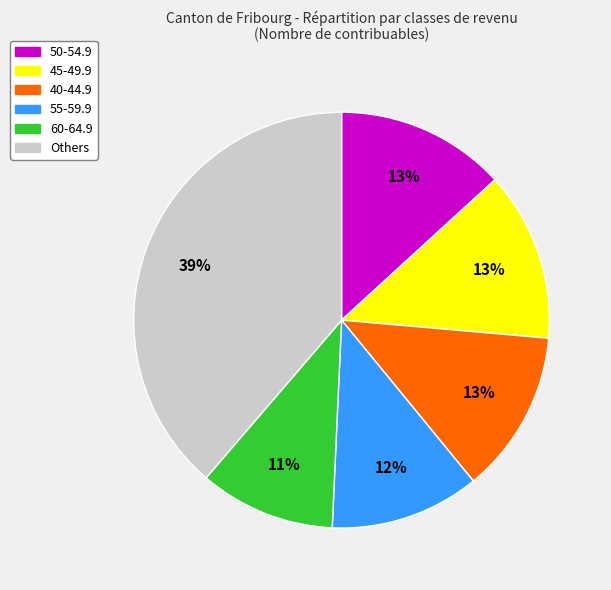

To the nearest percent, what portion does 55-59.9 represent?

12%